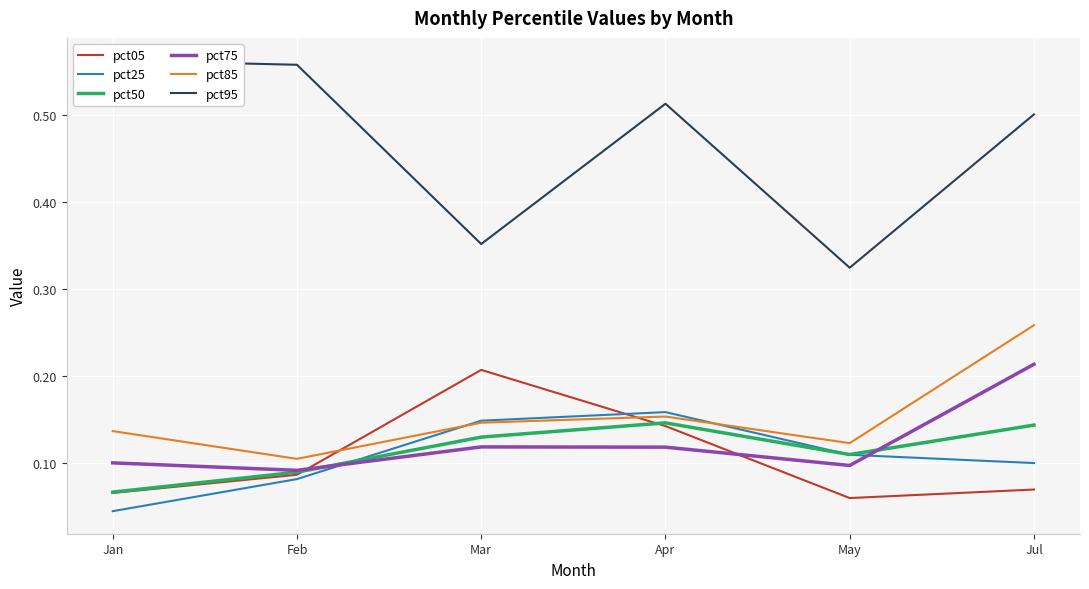

List the series in order of their peak value, lowest first.

pct50, pct25, pct05, pct75, pct85, pct95